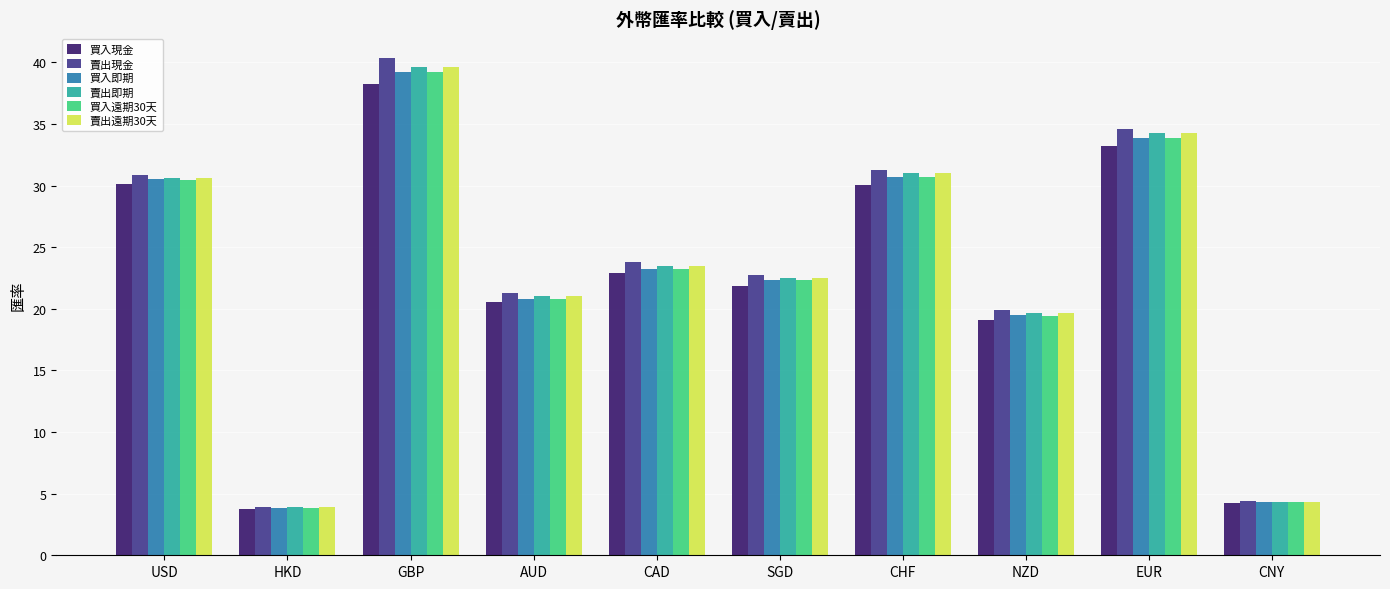

What is the difference between the maximum and minimum values in the 賣出現金 series?

36.4